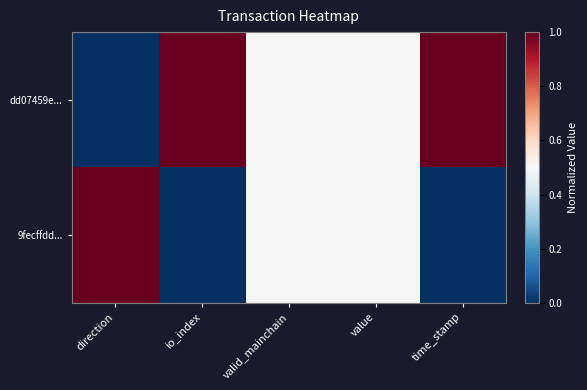

Reading left to right, transcribe all the data shown in this chart.

dd07459e...: direction=0.0	io_index=1.0	valid_mainchain=0.5	value=0.5	time_stamp=1.0
9fecffdd...: direction=1.0	io_index=0.0	valid_mainchain=0.5	value=0.5	time_stamp=0.0